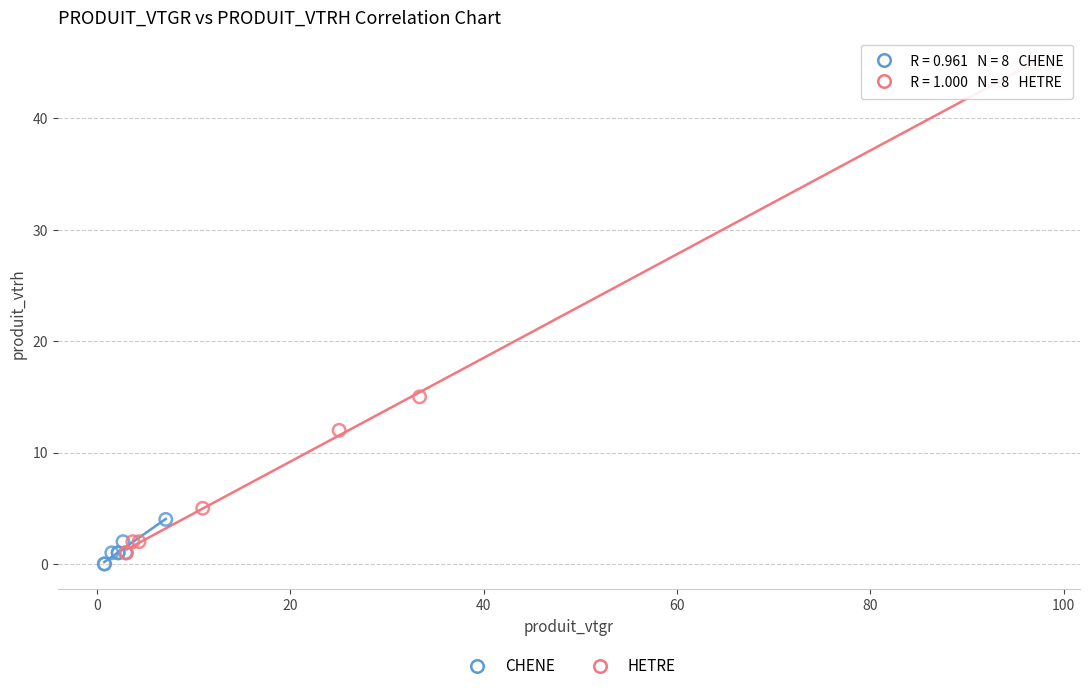

Which series contains the highest Y value?

HETRE